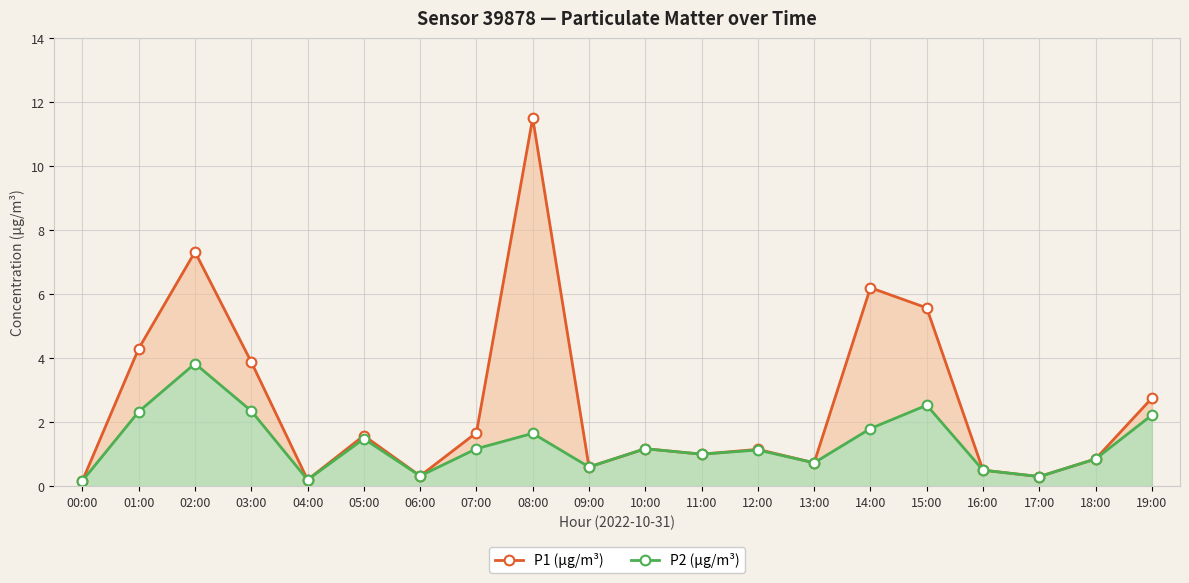

Is the value of P1 (µg/m³) at 08:00 greater than the value of P2 (µg/m³) at 10:00?

Yes